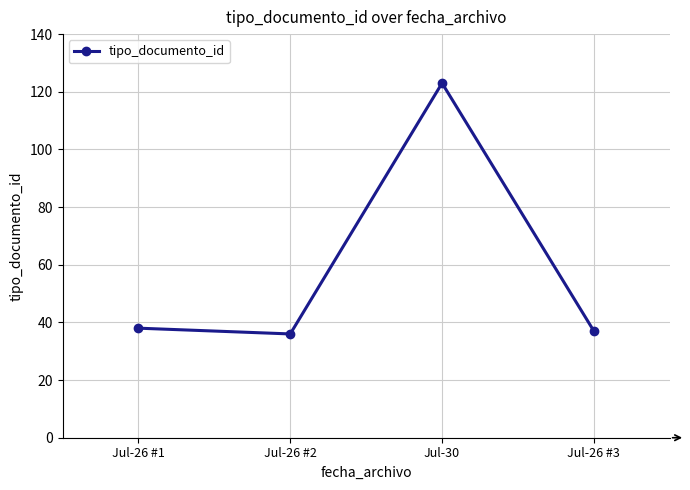

Is it true that the value at Jul-26 #3 is 59?

False